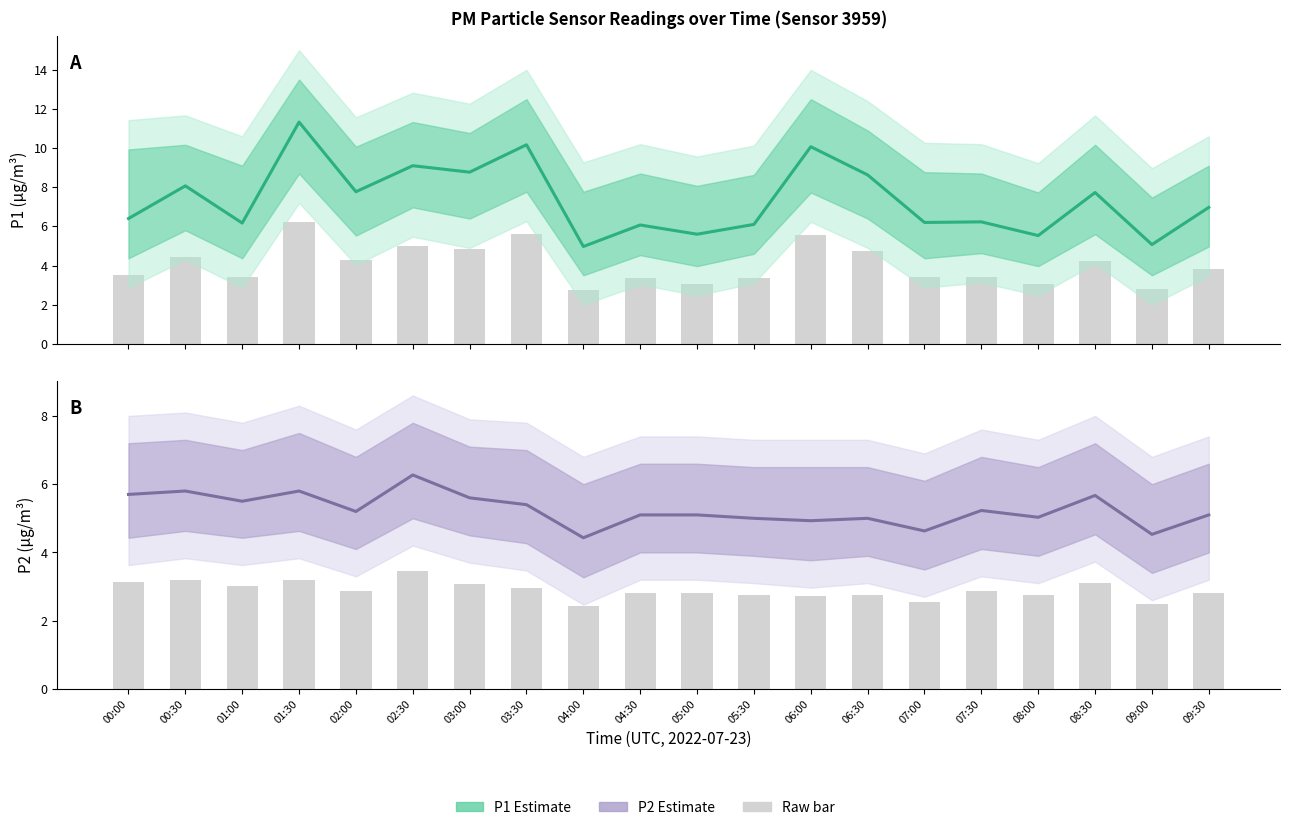

Is it true that P1 Estimate equals 7.0 at 09:30?

True